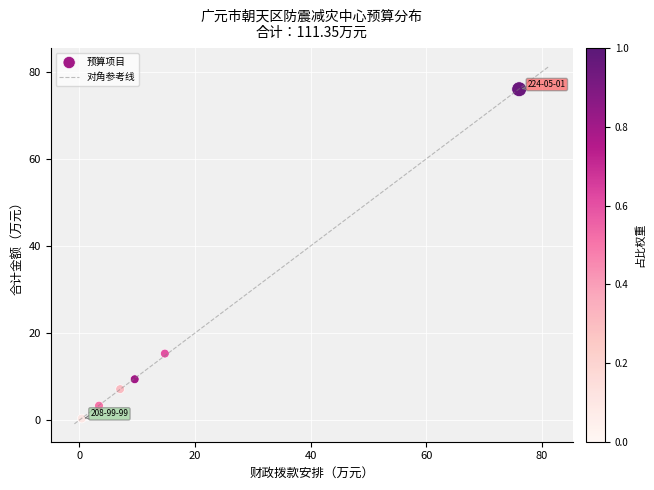

What Y value in the scatter plot is closest to 38?

15.3